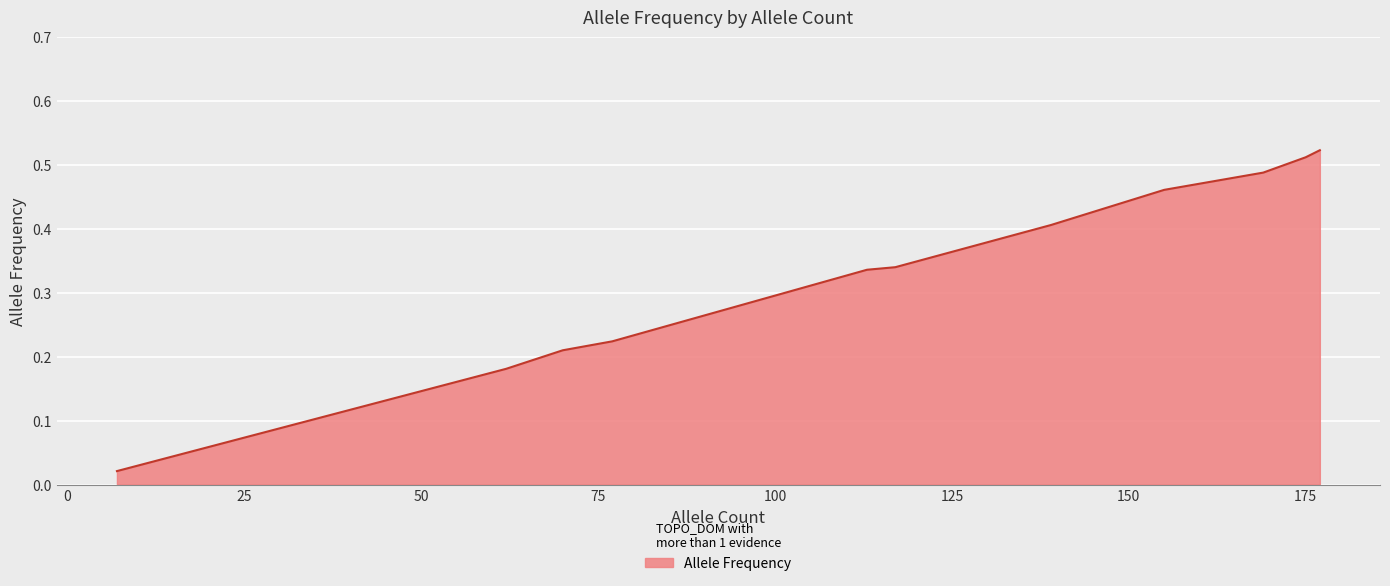

Does the chart display data point markers on the line(s)?

No